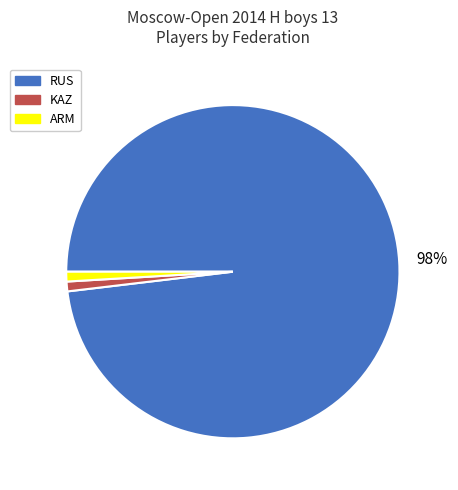

True or false: RUS accounts for 90% of the total.

False